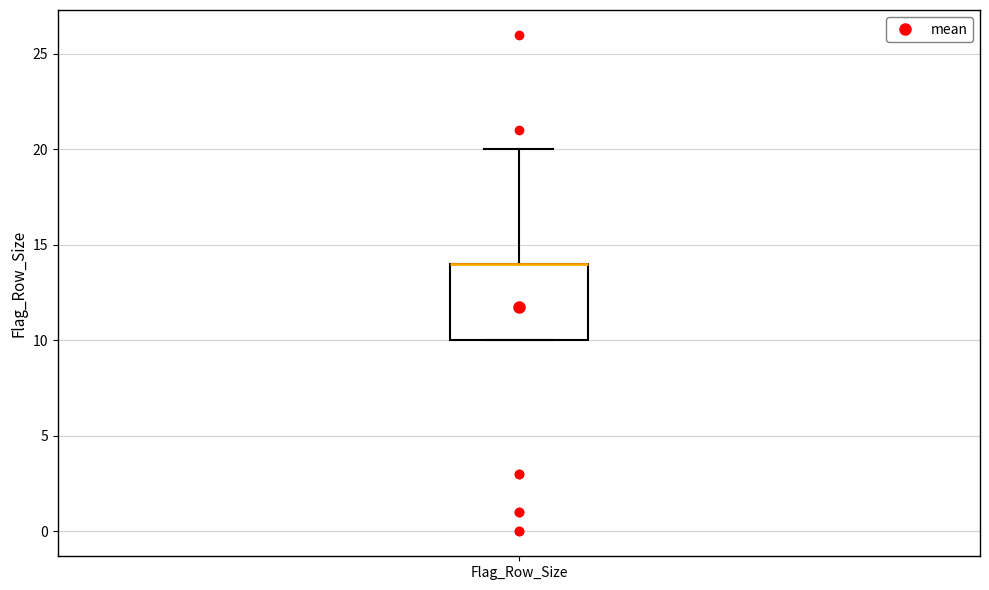

Where is the upper edge of the box for Flag_Row_Size on the y-axis? The values are not printed on the chart, so give them approximately, as read against the axis.

14